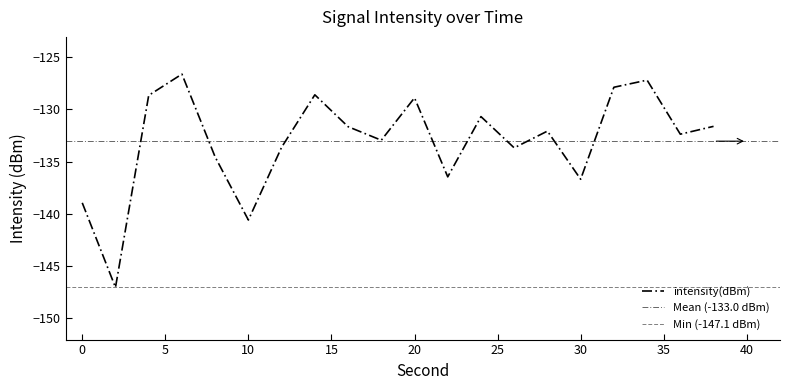

True or false: the data has more than 2 interior local peaks.

True